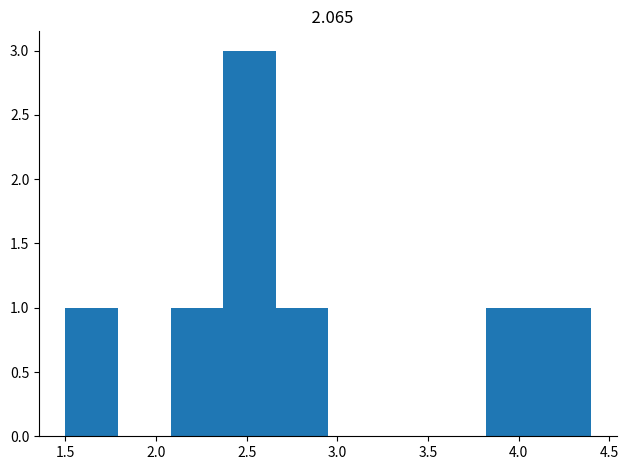

Reading left to right, list every bar in this chart as the range it spans on the x-axis followed by its height. Neither the bar edges nor the heights are printed on the chart, so give them approximately, as read against the axes.

1.50 to 1.79: 1
1.79 to 2.08: 0
2.08 to 2.37: 1
2.37 to 2.66: 3
2.66 to 2.95: 1
2.95 to 3.24: 0
3.24 to 3.53: 0
3.53 to 3.82: 0
3.82 to 4.11: 1
4.11 to 4.40: 1